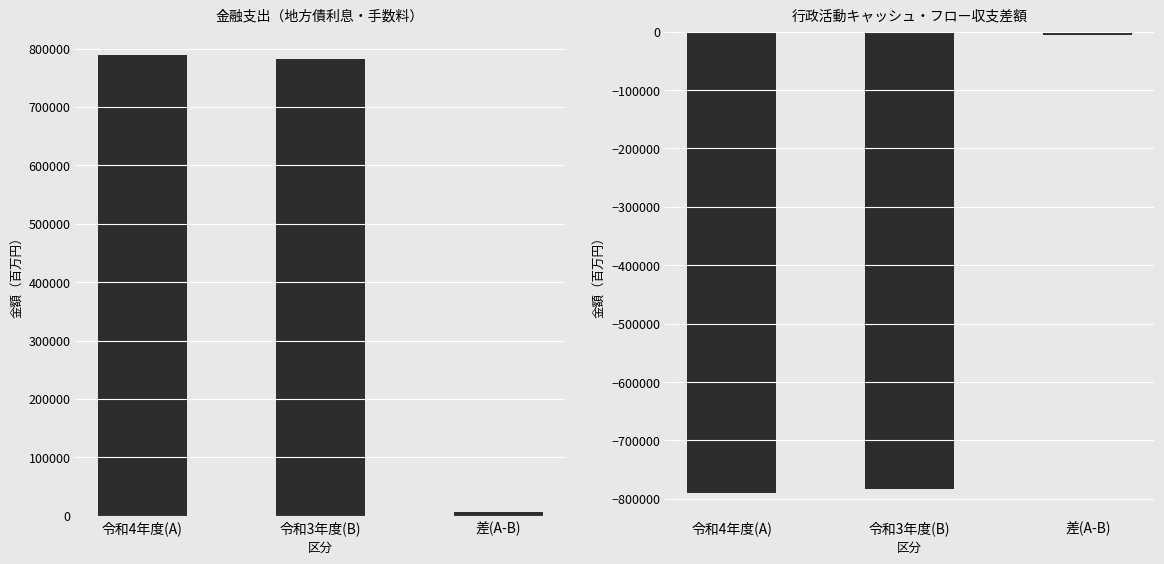

What is the sum of all 行政活動CF収支差額 values?

-1578980